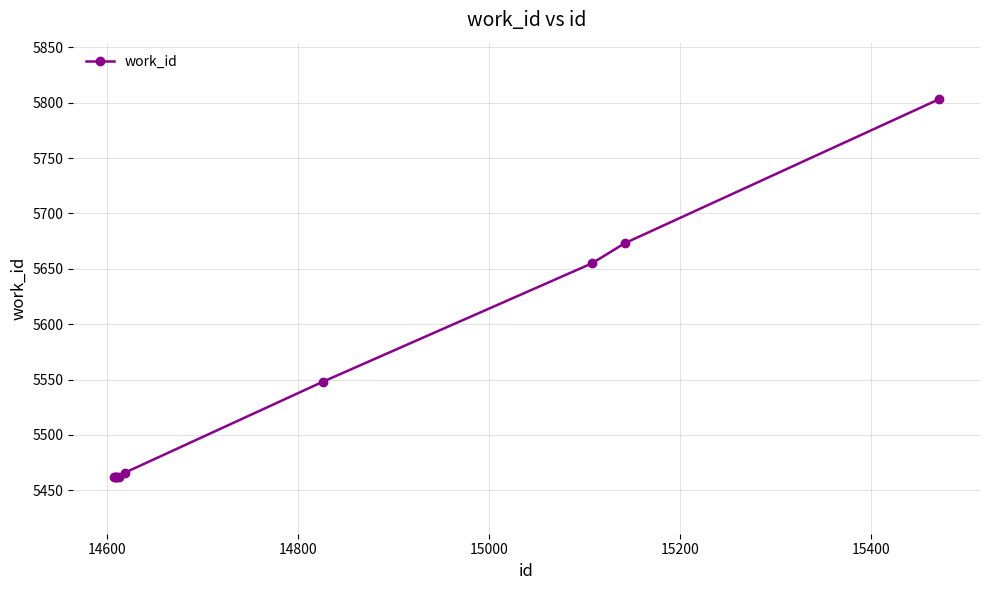

What is the greatest value displayed?

5803